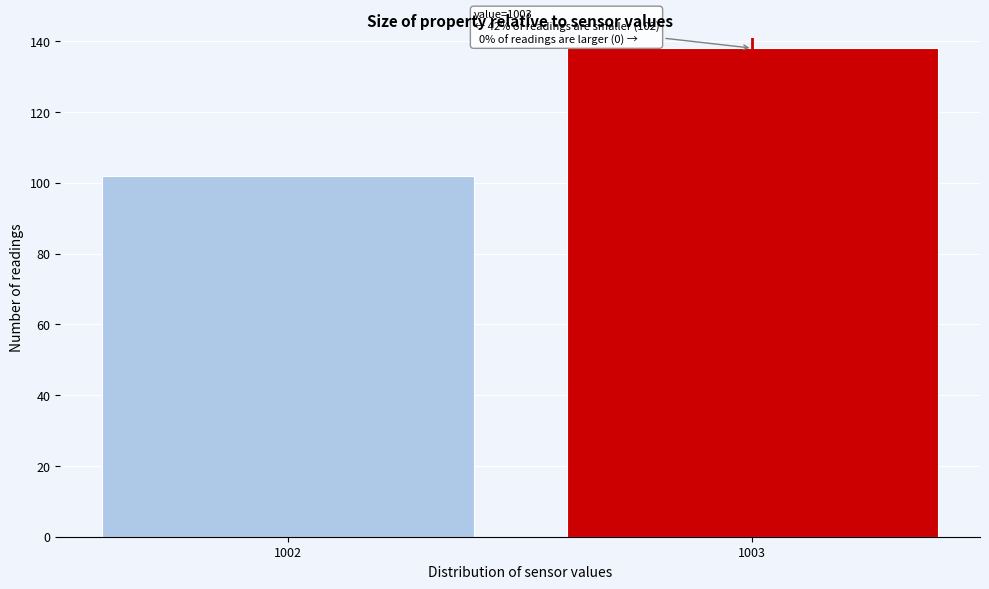

Reading right to left, list all the values displayed in this chart.

138	102